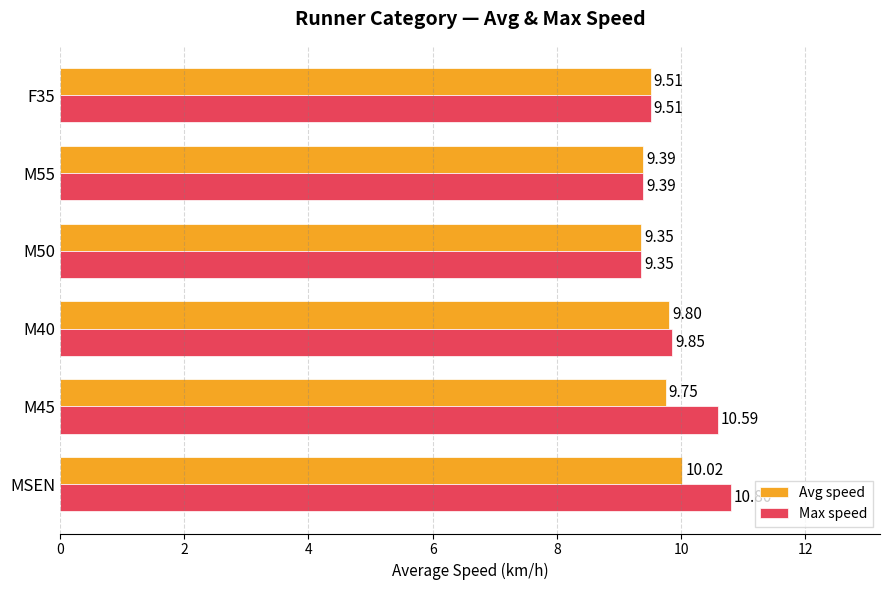

What is the difference between the second highest and second lowest values in the Max speed series?

1.2